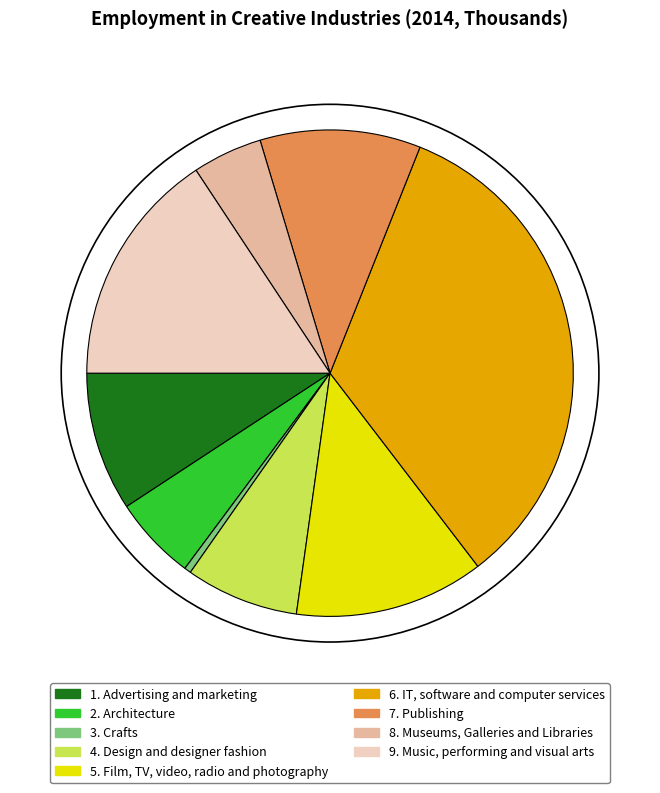

Rank the categories by value from highest to lowest.

6. IT, software and computer services, 9. Music, performing and visual arts, 5. Film, TV, video, radio and photography, 7. Publishing, 1. Advertising and marketing, 4. Design and designer fashion, 2. Architecture, 8. Museums, Galleries and Libraries, 3. Crafts